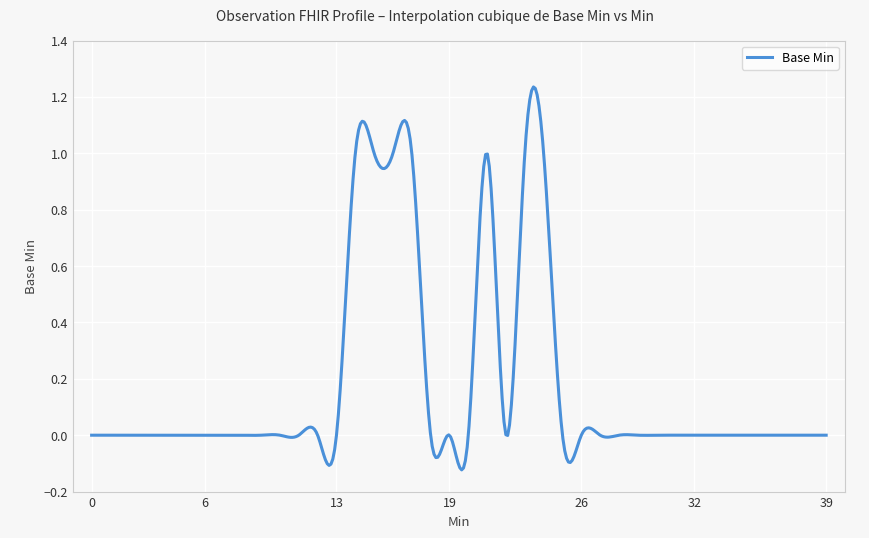

What is the difference between the maximum and minimum values?

1.4